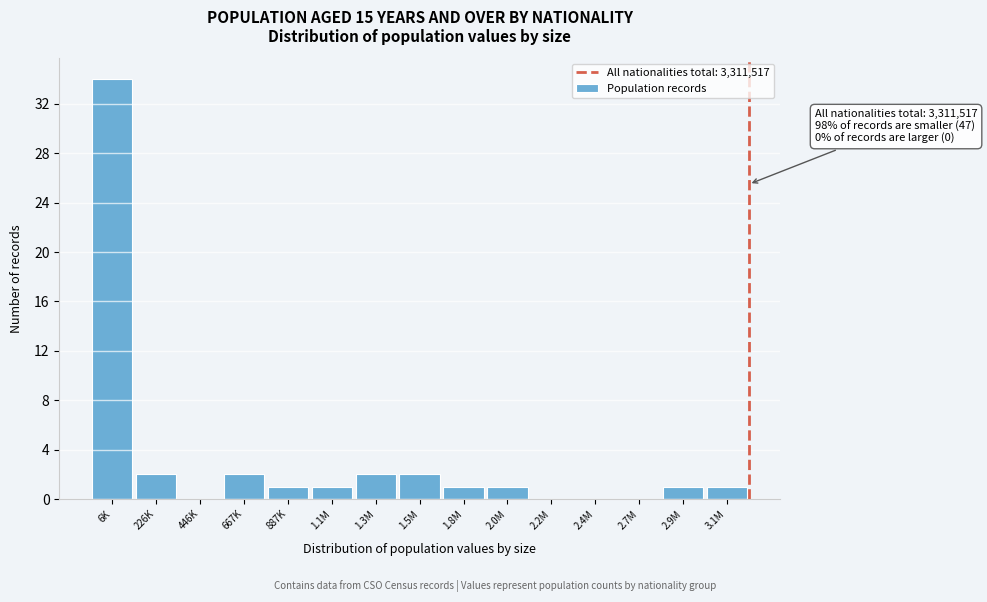

Reading right to left, list all the values displayed in this chart.

3.1M=1	2.9M=1	2.7M=0	2.4M=0	2.2M=0	2.0M=1	1.8M=1	1.5M=2	1.3M=2	1.1M=1	887K=1	667K=2	446K=0	226K=2	6K=34